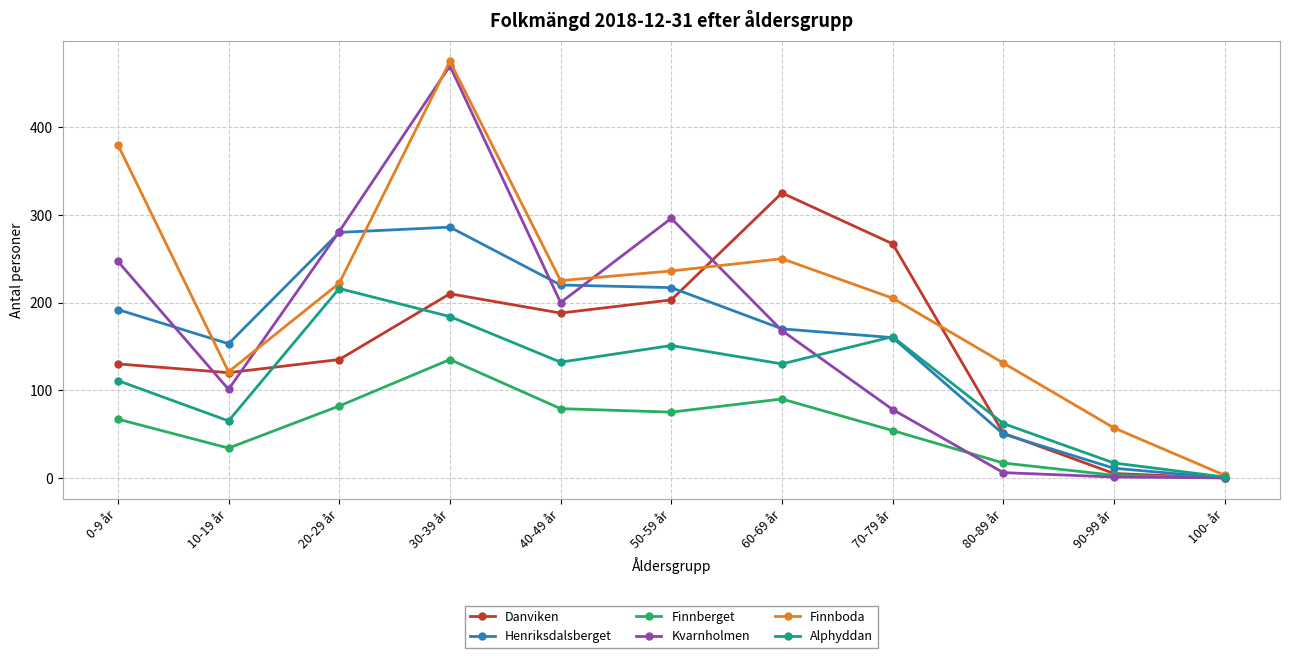

At how many categories does at least one series exceed 374?

2